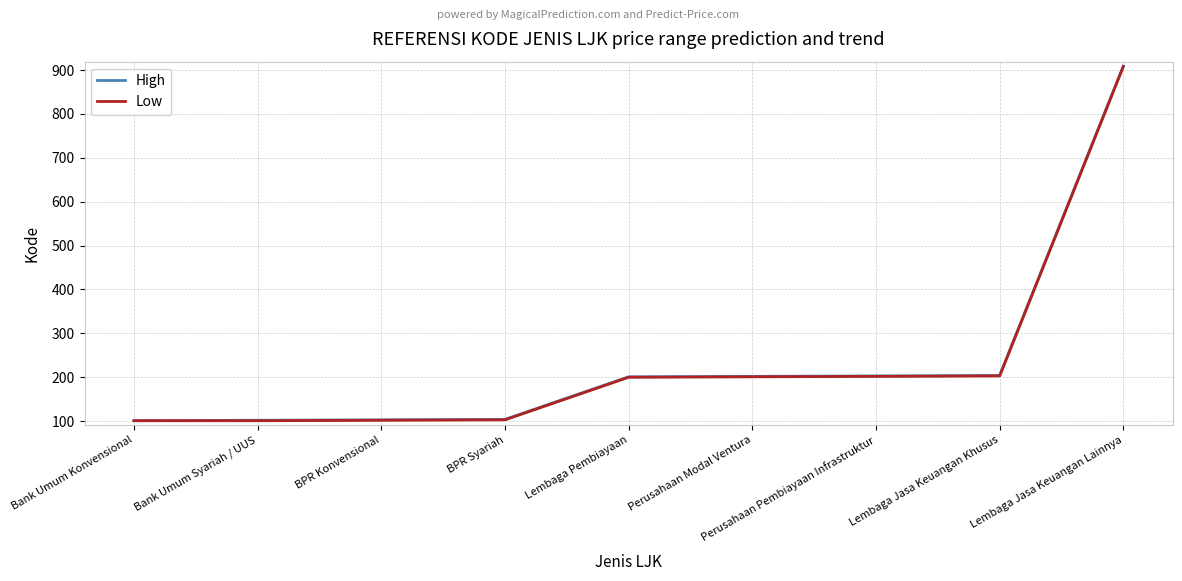

Reading right to left, what are all the values shown in this chart?

High: Lembaga Jasa Keuangan Lainnya=909	Lembaga Jasa Keuangan Khusus=204	Perusahaan Pembiayaan Infrastruktur=203	Perusahaan Modal Ventura=202	Lembaga Pembiayaan=201	BPR Syariah=104	BPR Konvensional=103	Bank Umum Syariah / UUS=102	Bank Umum Konvensional=101
Low: Lembaga Jasa Keuangan Lainnya=908	Lembaga Jasa Keuangan Khusus=203	Perusahaan Pembiayaan Infrastruktur=202	Perusahaan Modal Ventura=201	Lembaga Pembiayaan=200	BPR Syariah=103	BPR Konvensional=102	Bank Umum Syariah / UUS=101	Bank Umum Konvensional=101